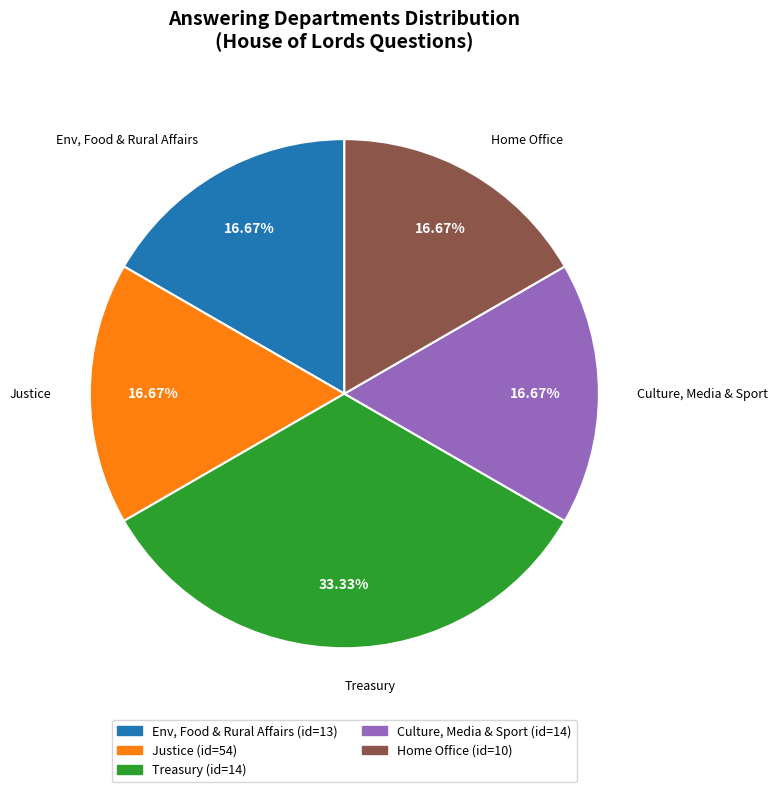

Approximately how many times larger is the value at Culture, Media & Sport compared to Justice?

1.0